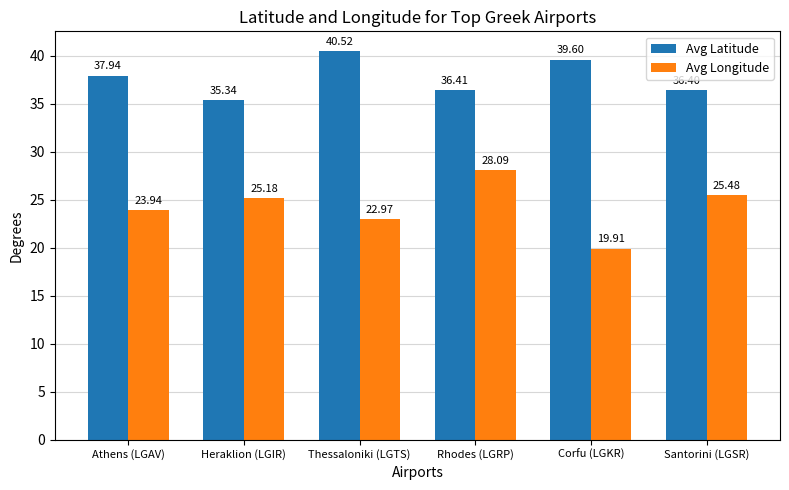

What is the spread (max minus min) of values at Athens (LGAV)?

14.0